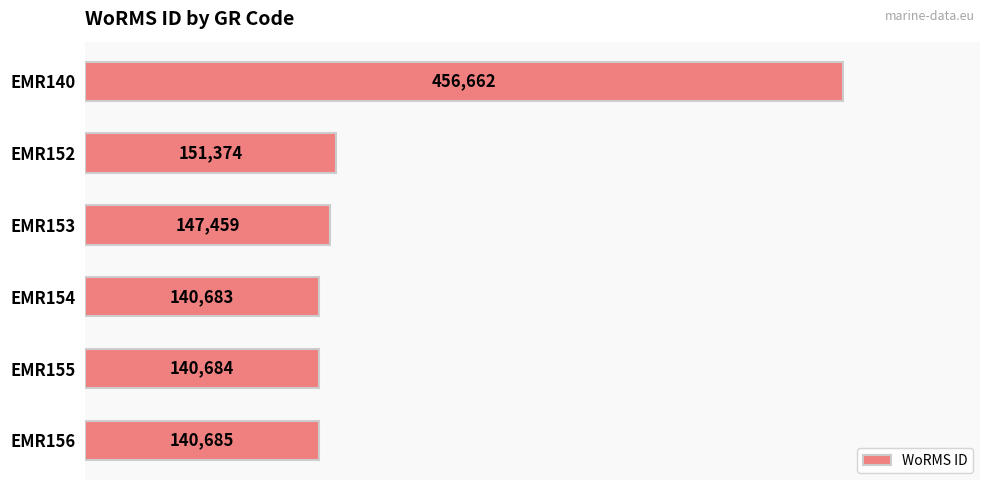

Reading top to bottom, what are all the values shown in this chart?

EMR140=456662	EMR152=151374	EMR153=147459	EMR154=140683	EMR155=140684	EMR156=140685